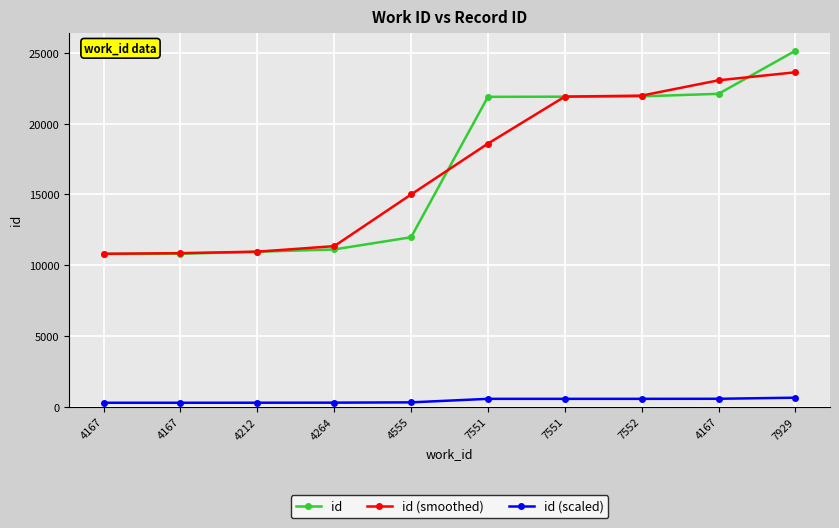

Does the chart have visible grid lines?

Yes